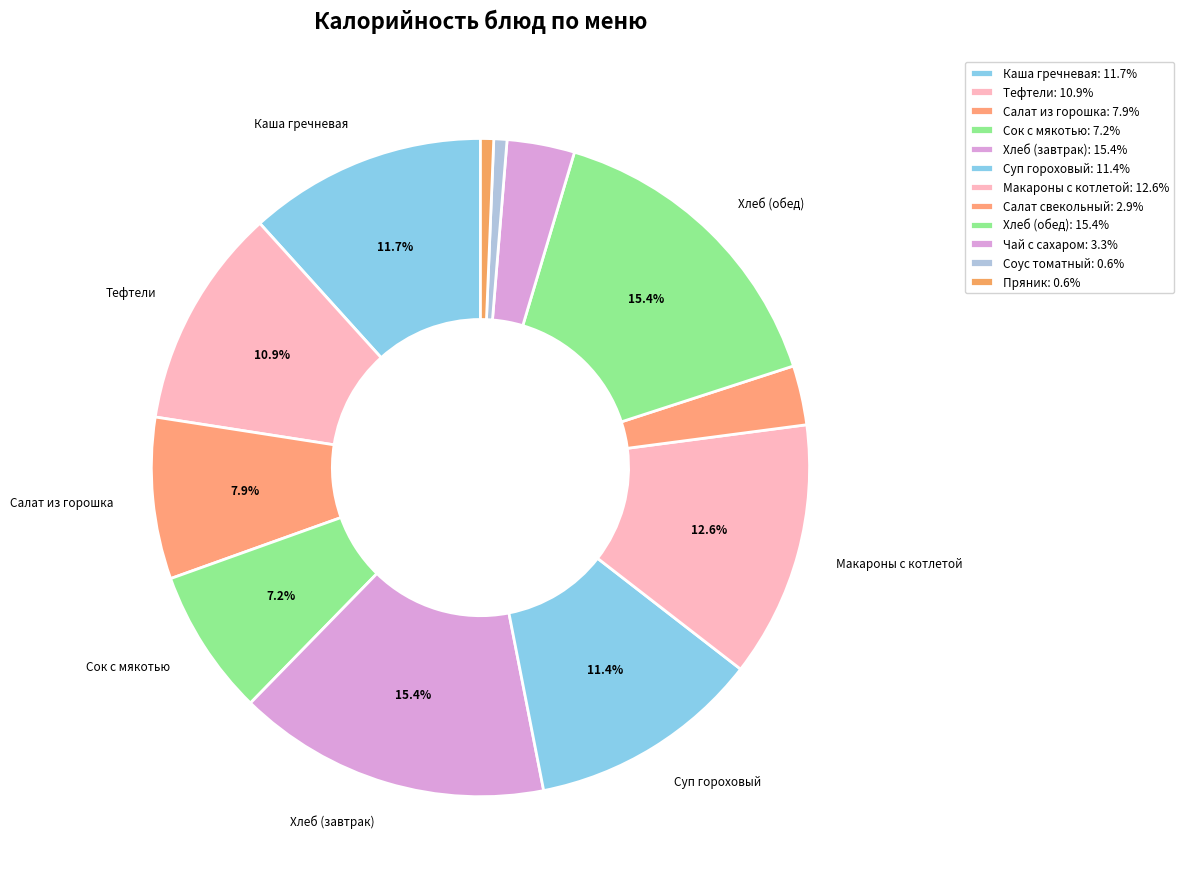

How many slices are in this pie chart?

12